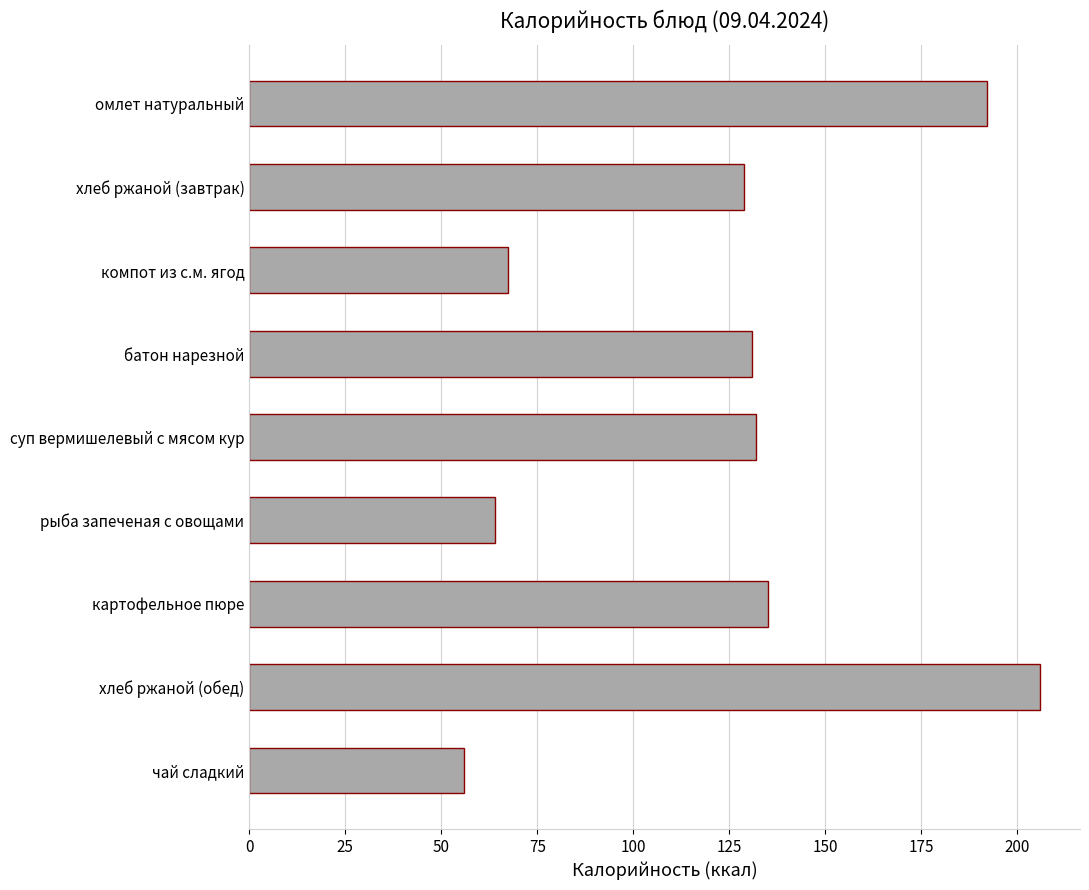

Does the chart contain stacked bars?

No